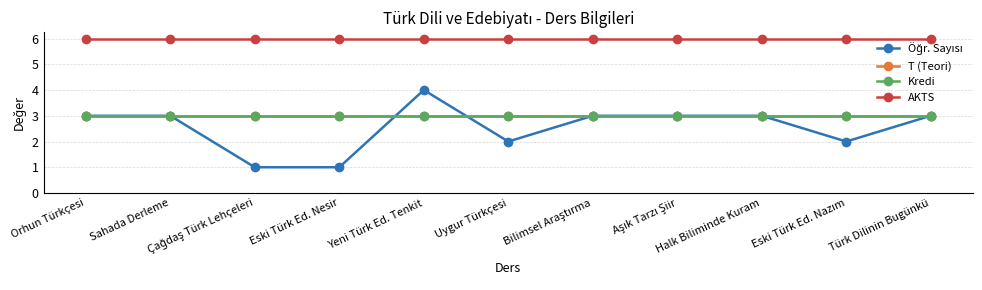

Is it true that Kredi equals 2 at Bilimsel Araştırma?

False